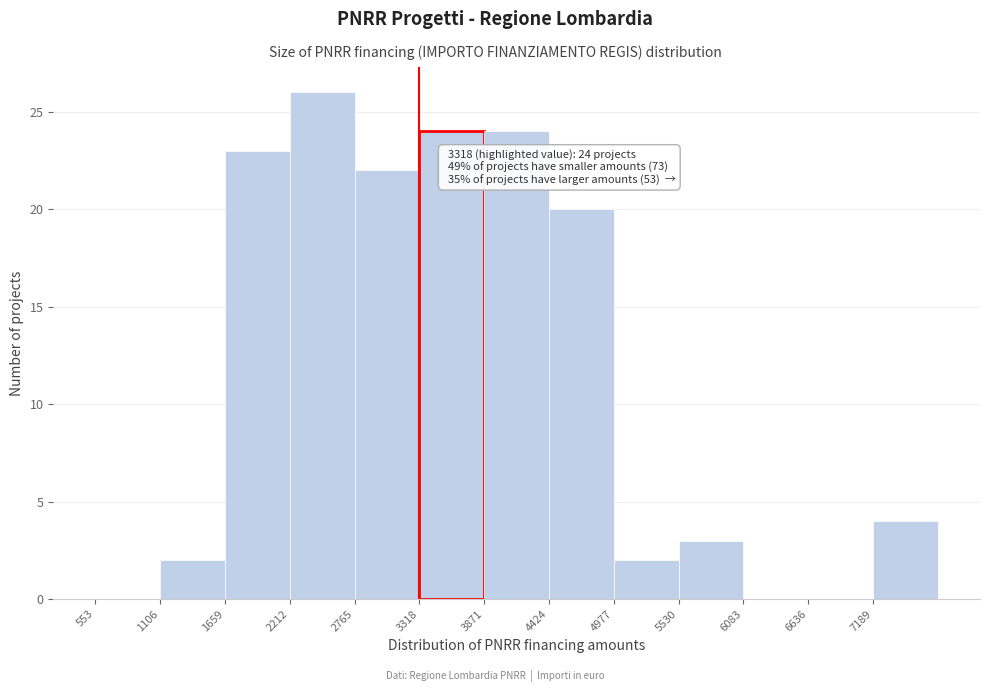

Over which range of the x-axis is the bar tallest?

2200 to 2800